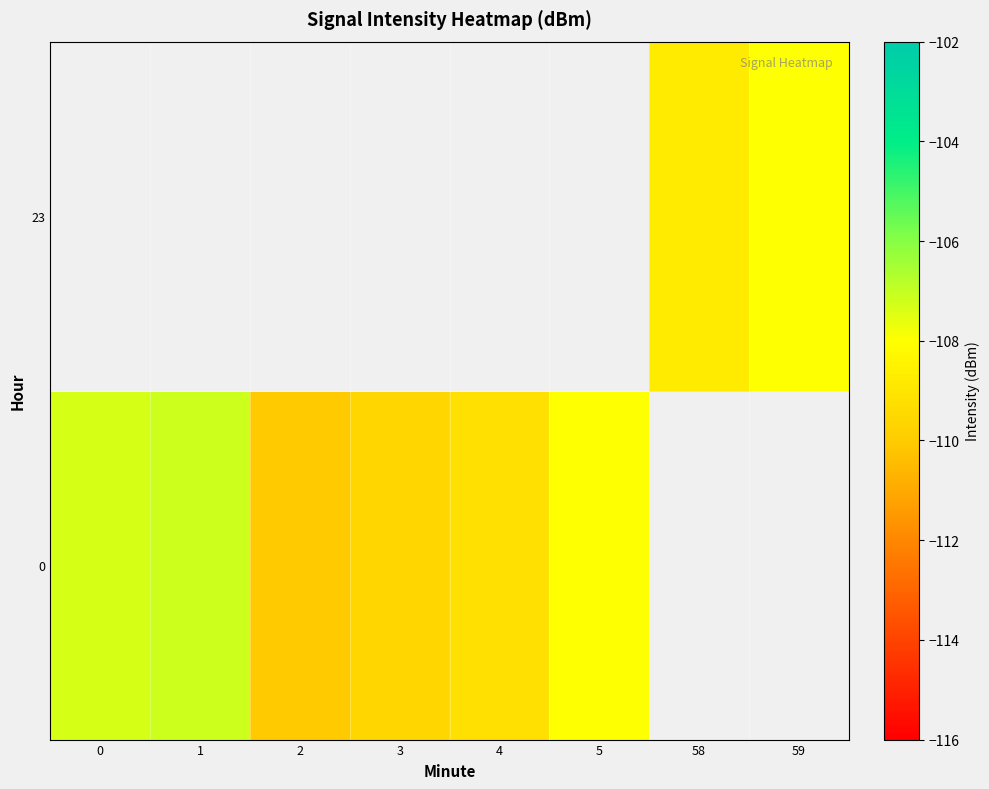

How many series are shown in this chart?

2